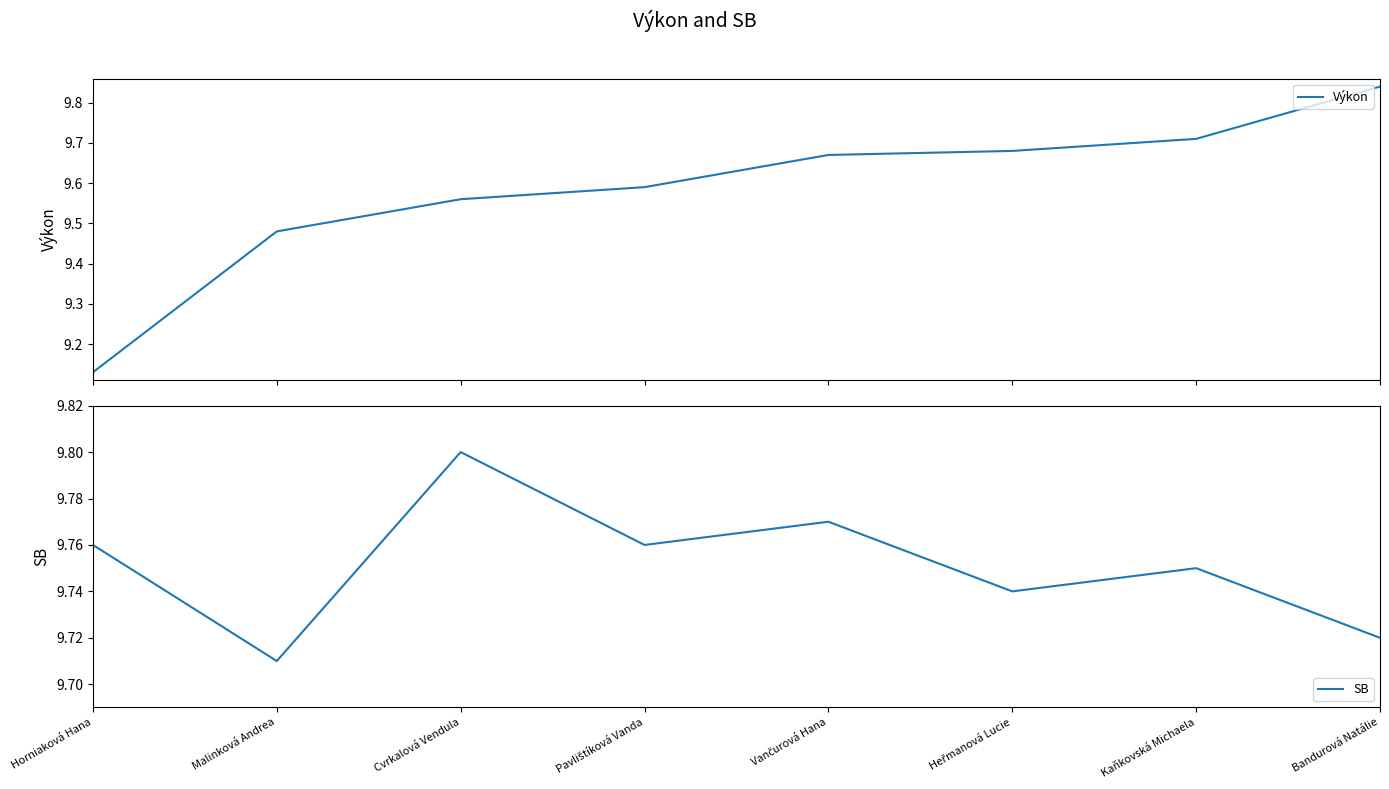

Which series has the widest spread of values?

Výkon